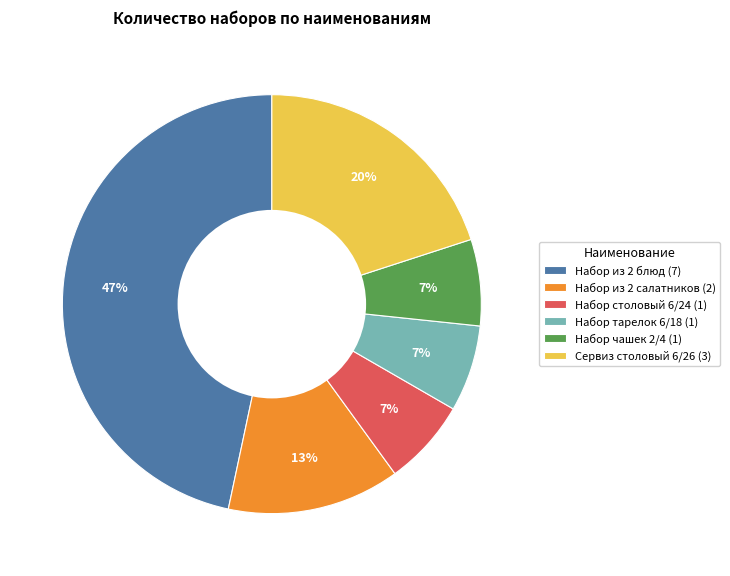

To the nearest percent, what portion does Набор чашек 2/4 (1) represent?

7%